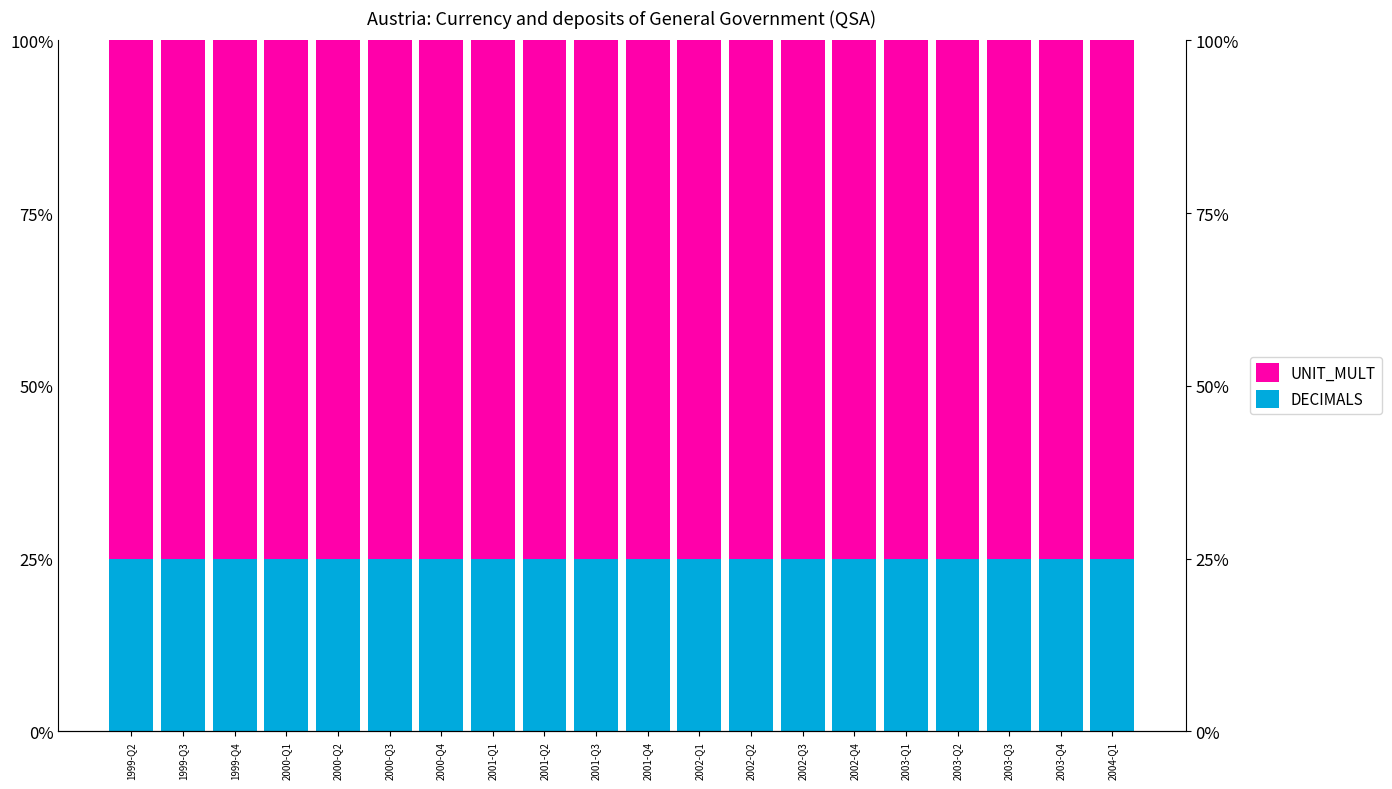

How many categories are shown in the chart?

20